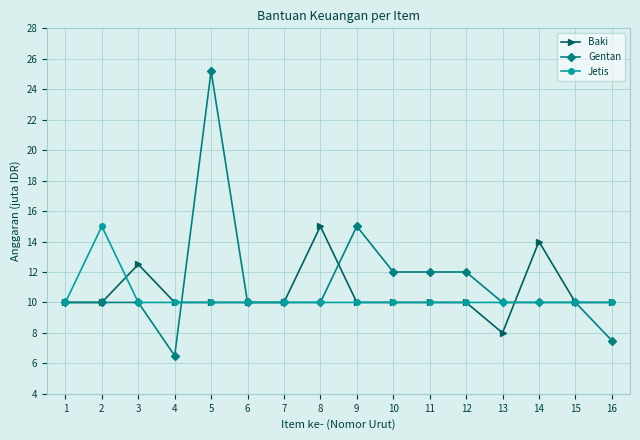

What is the value of the Gentan point at the 10th from the left?

12.0